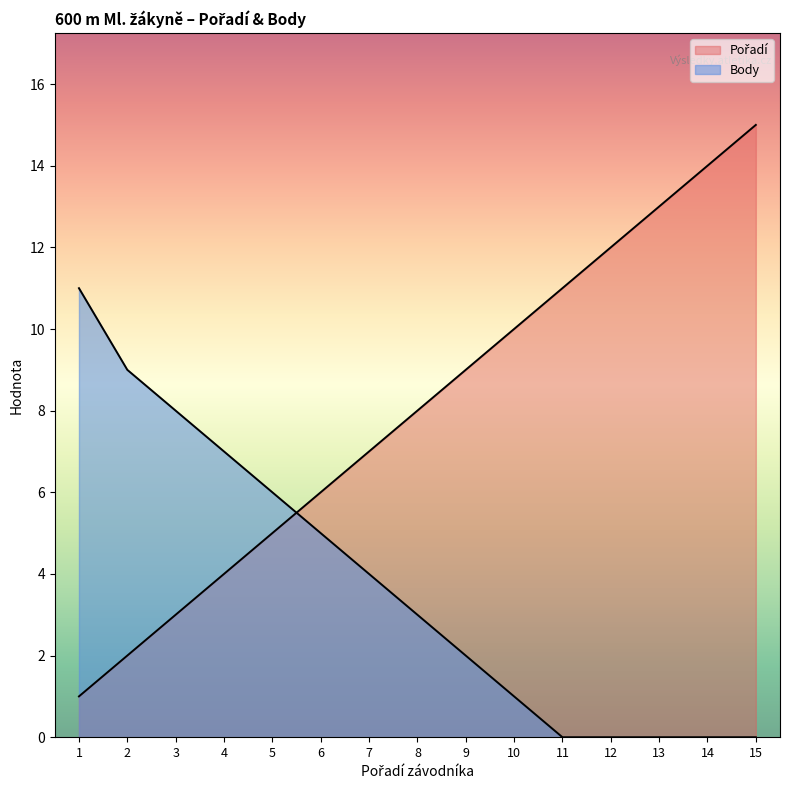

At how many categories does at least one series exceed 10?

6